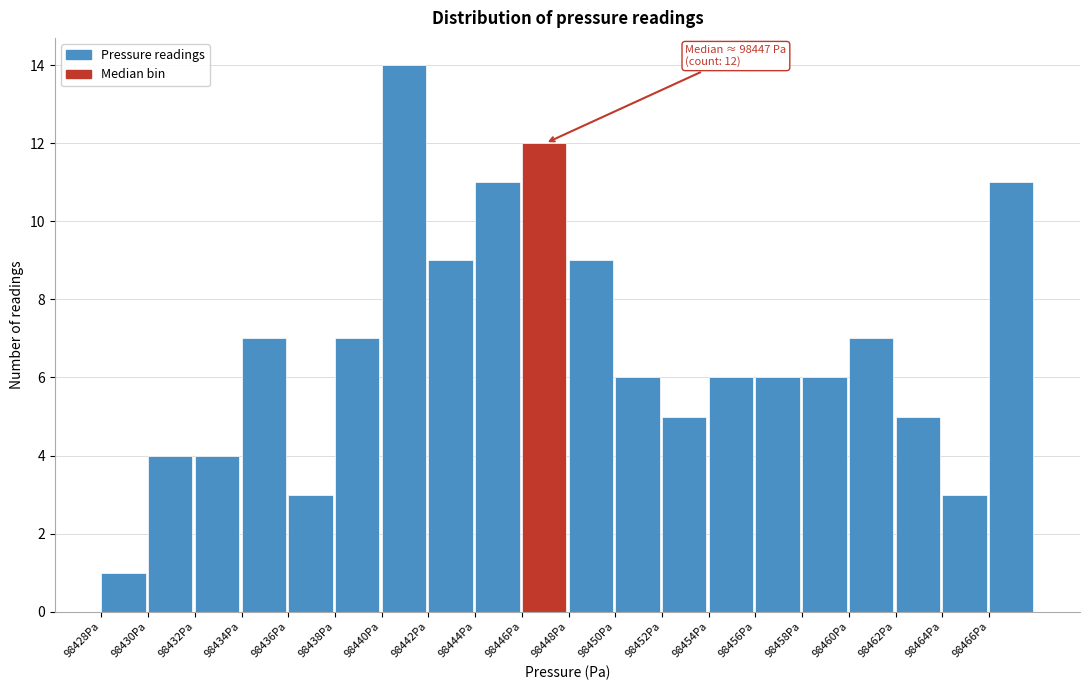

Over which range of the x-axis is the bar tallest?

98440 to 98442